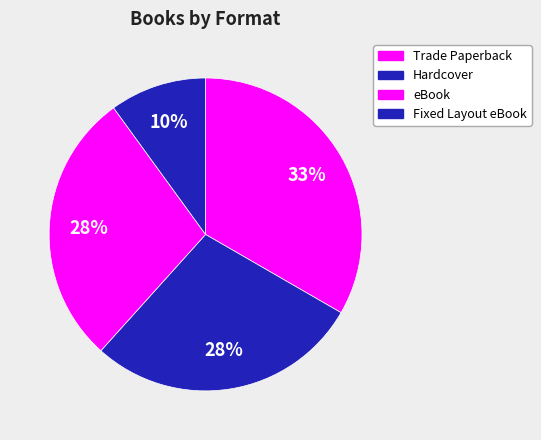

Count the number of slices in the pie.

4